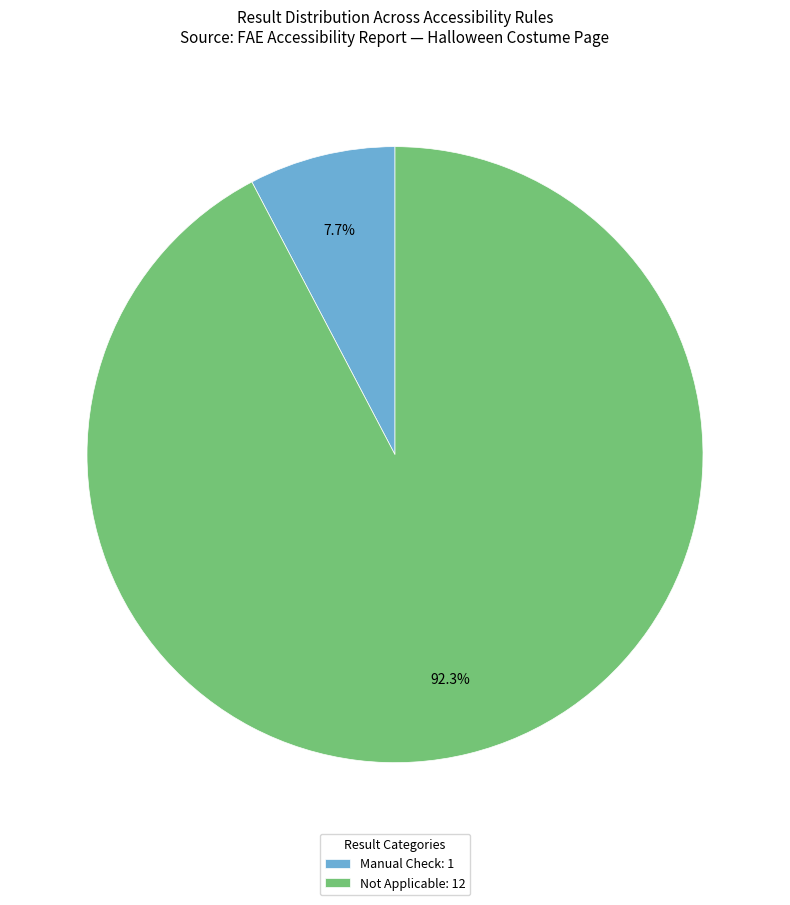

What is the largest slice in the pie chart?

Not Applicable: 12